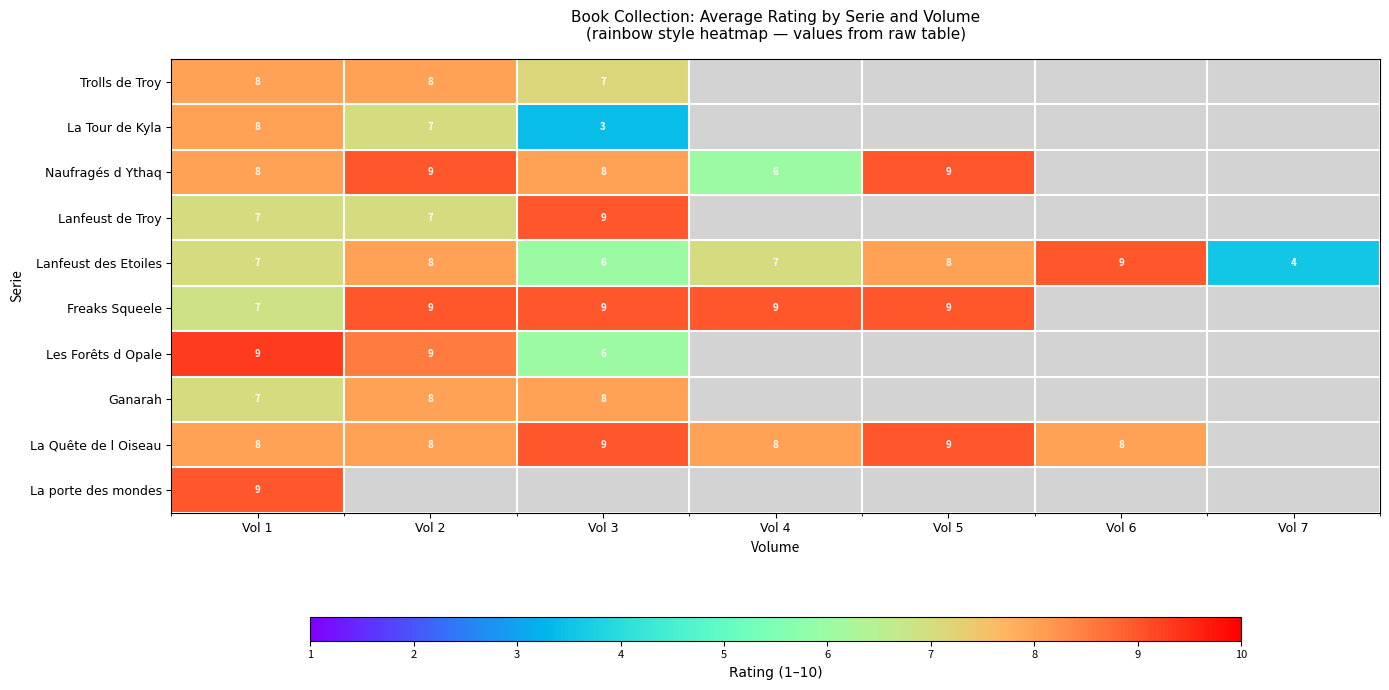

True or false: Freaks Squeele has a value of 9 at Vol 4.

True